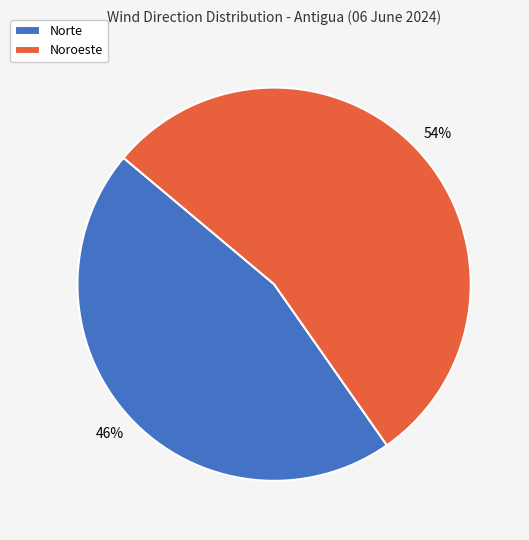

Do Noroeste and Norte together represent more than half of the pie?

Yes